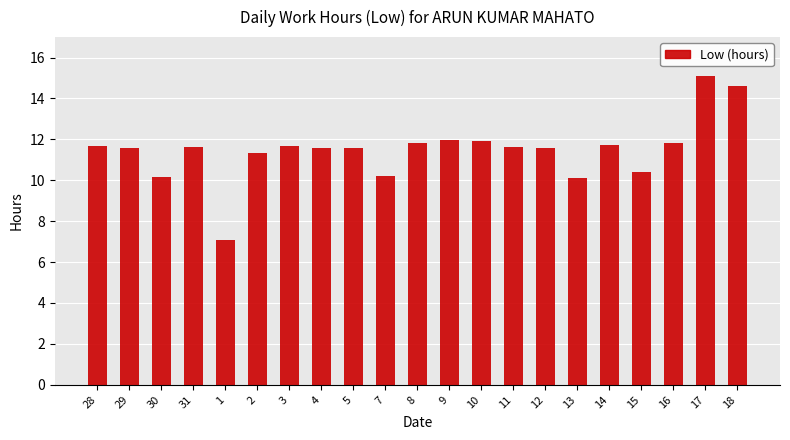

How many series are shown in this chart?

1